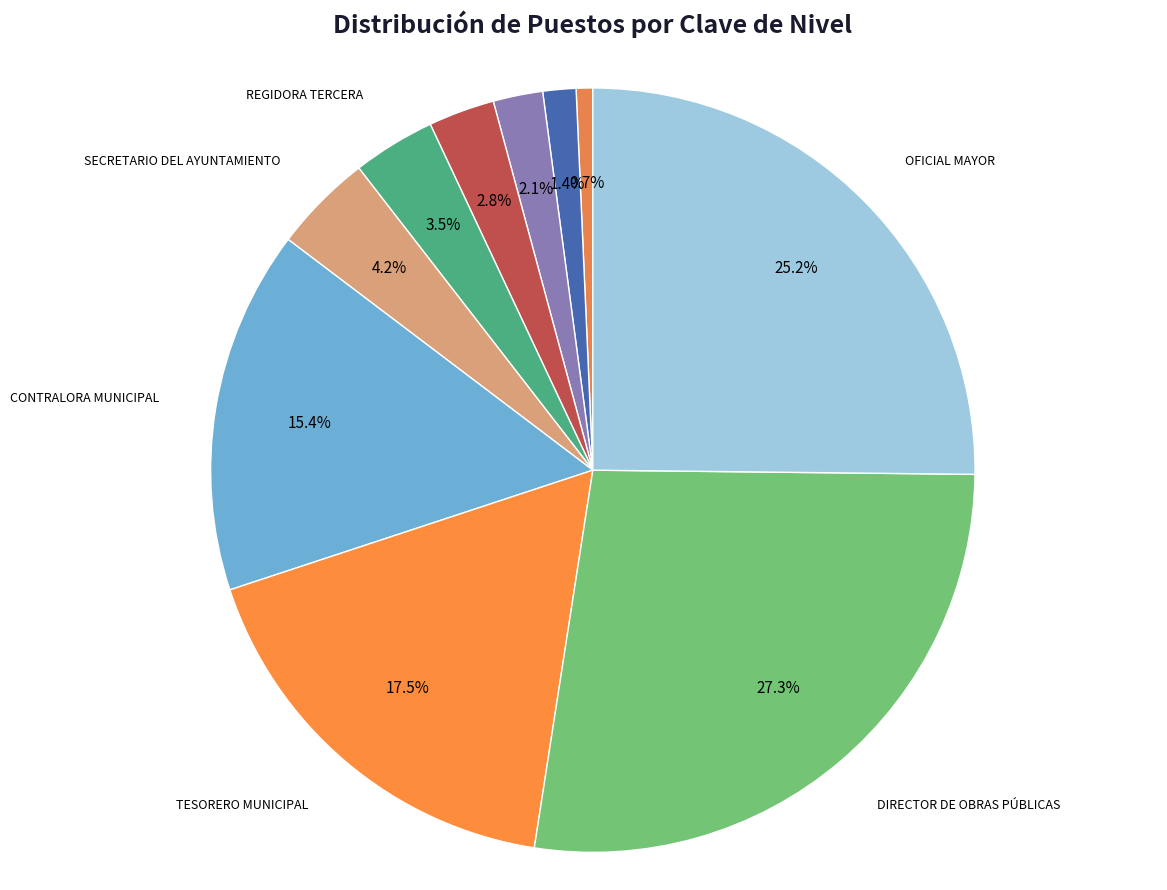

Does any single category account for the majority?

No